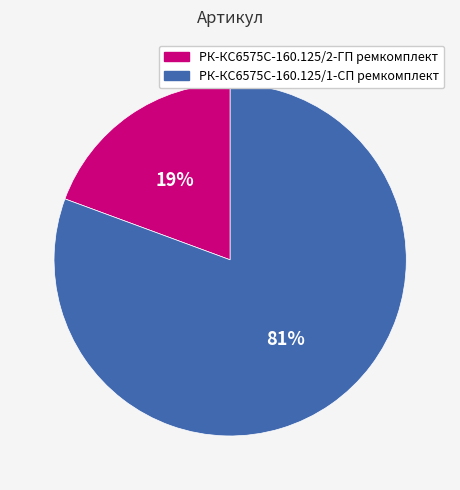

How many slices are in this pie chart?

2